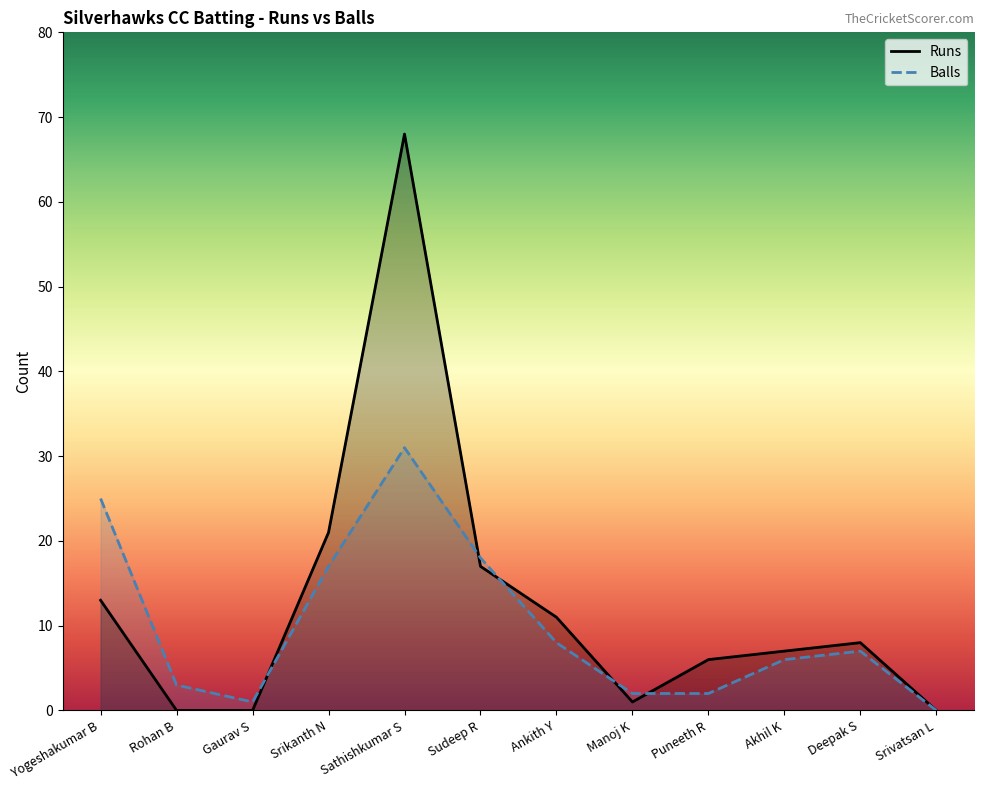

How many values in the Balls series exceed 7?

5